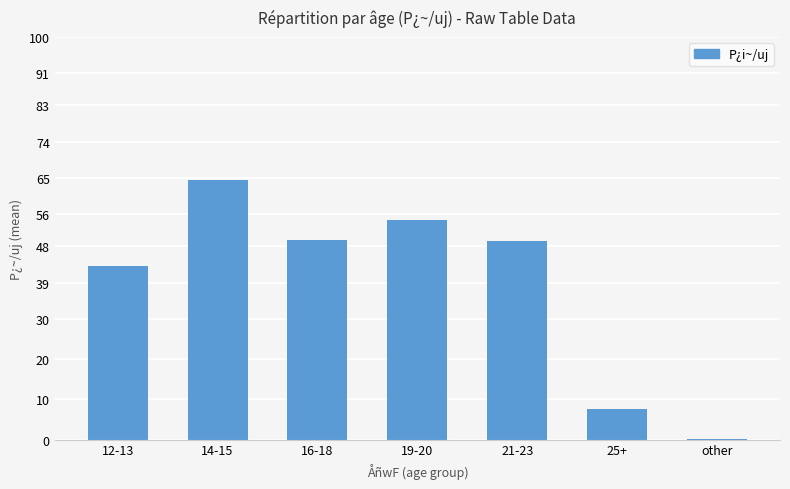

Which label corresponds to the largest value in the chart?

14-15